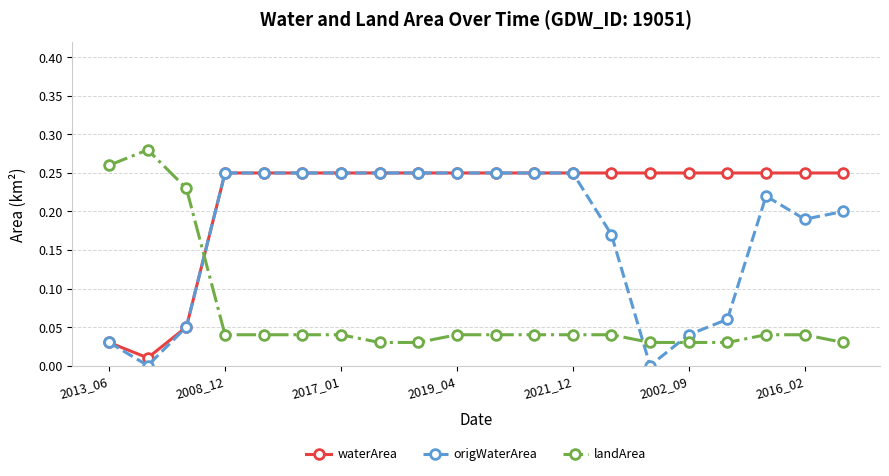

Which series has the largest total across all categories?

waterArea